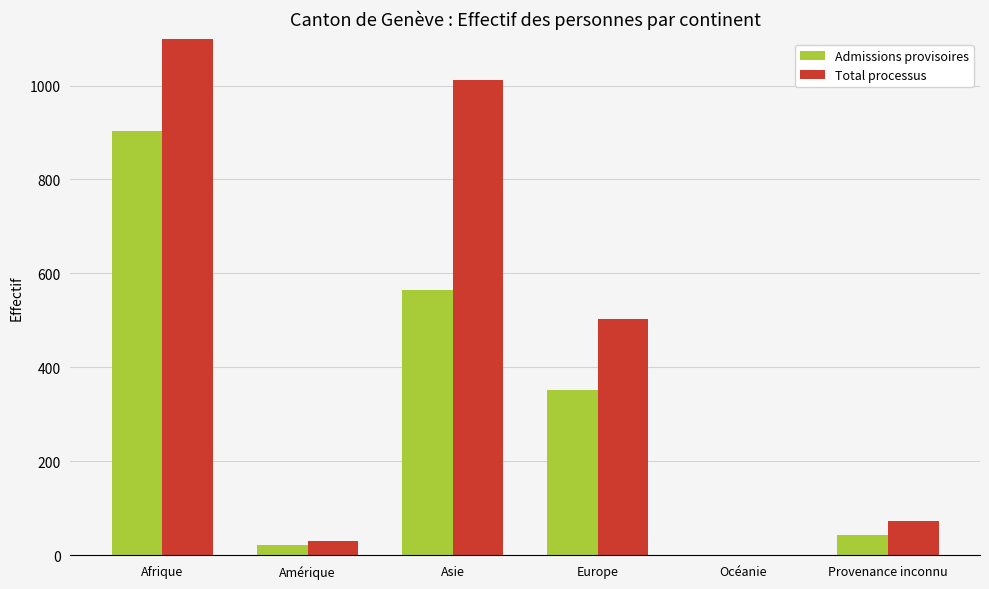

How many series are shown in this chart?

2